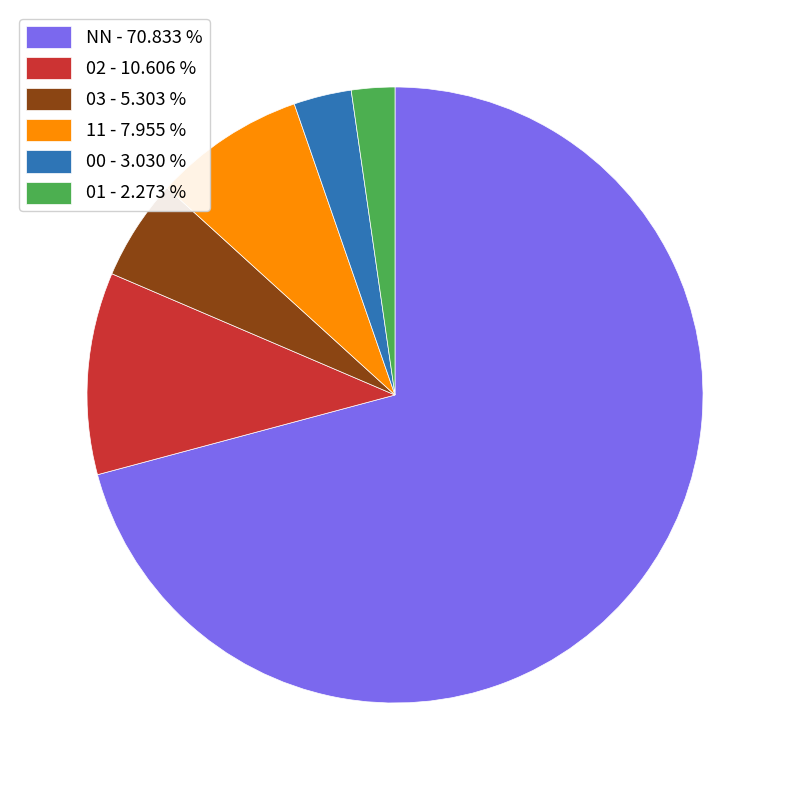

What is the largest slice in the pie chart?

NN